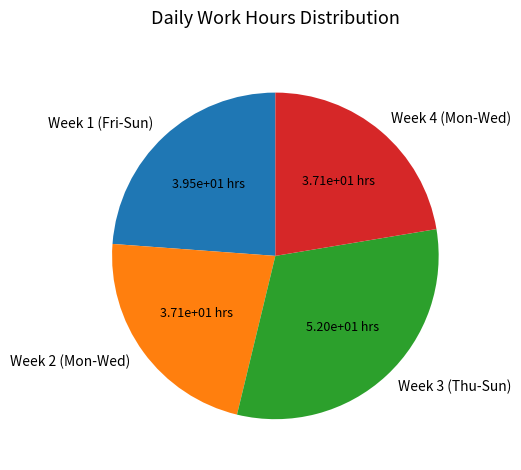

Is Week 4 (Mon-Wed) the majority of the pie?

No